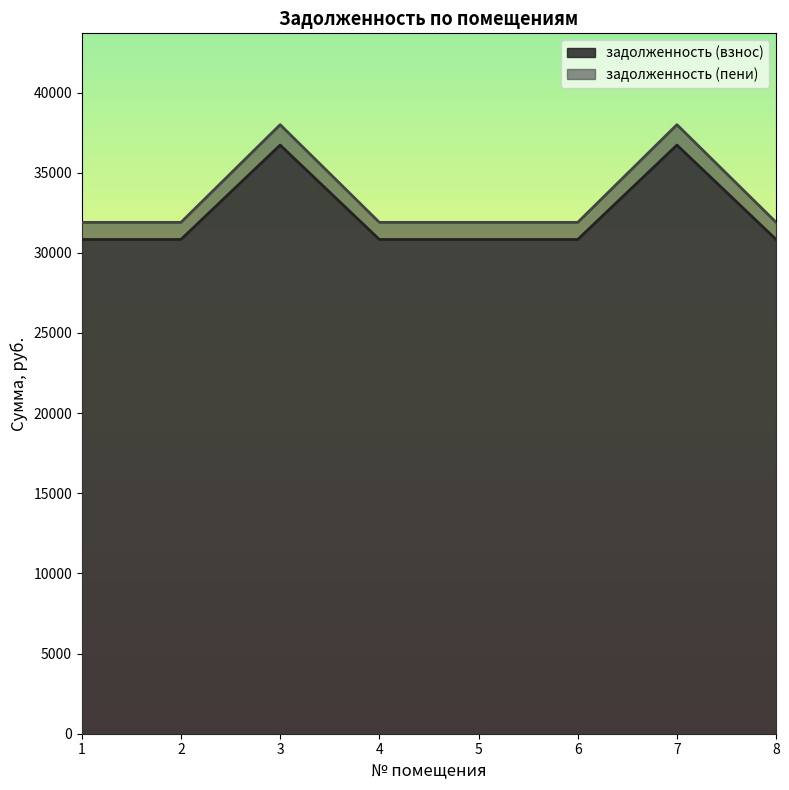

Reading right to left, list all the values displayed in this chart.

задолженность (взнос): 8=30833.3	7=36722.6	6=30833.3	5=30833.3	4=30833.3	3=36722.6	2=30833.3	1=30833.3
задолженность (пени): 8=31901.3	7=37994.6	6=31901.3	5=31901.3	4=31901.3	3=37994.6	2=31901.3	1=31901.3